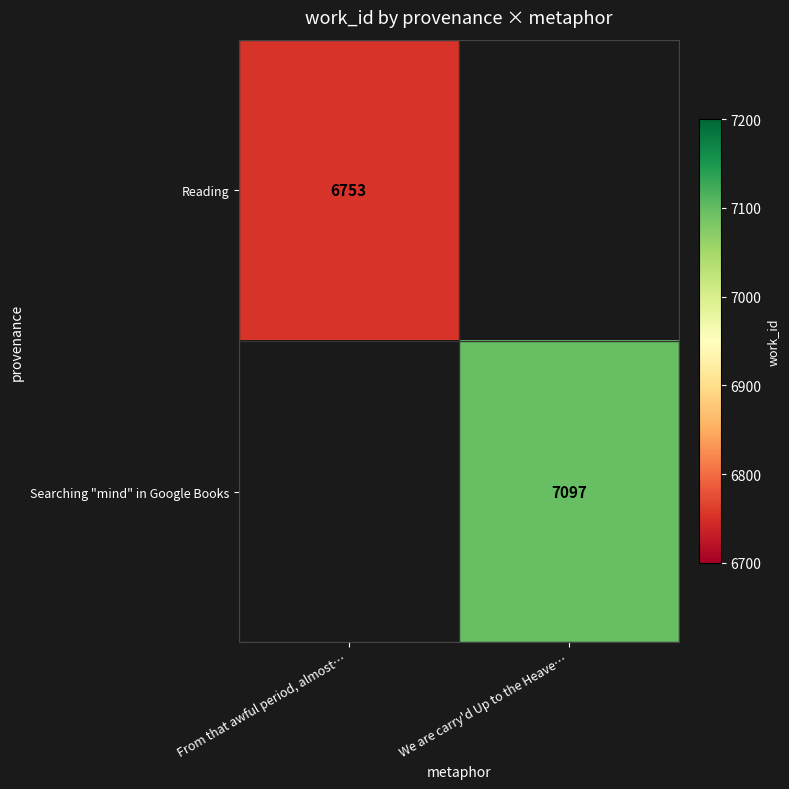

The value of Reading at From that awful period, almost… is 6753. True or false?

True